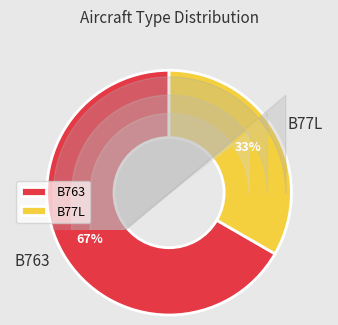

To the nearest percent, what percentage of the pie is B77L?

33%